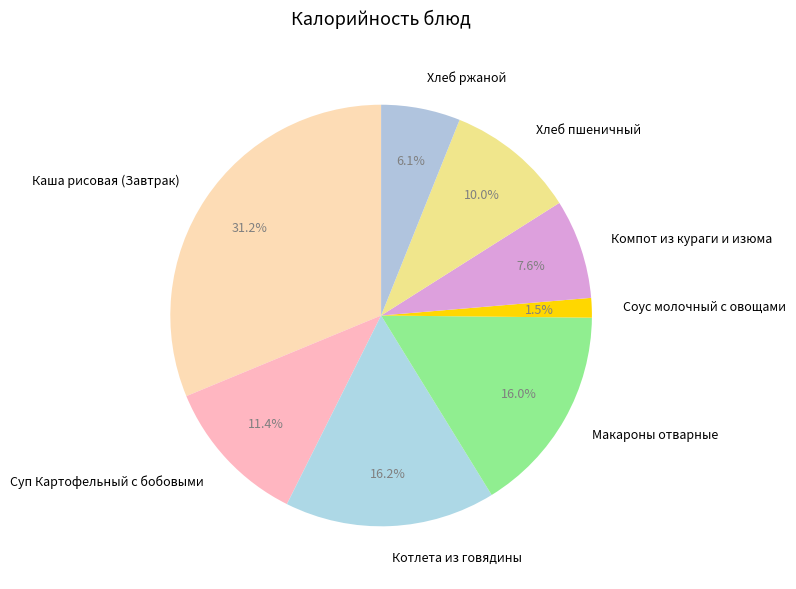

Do Хлеб пшеничный and Каша рисовая (Завтрак) together represent more than half of the pie?

No